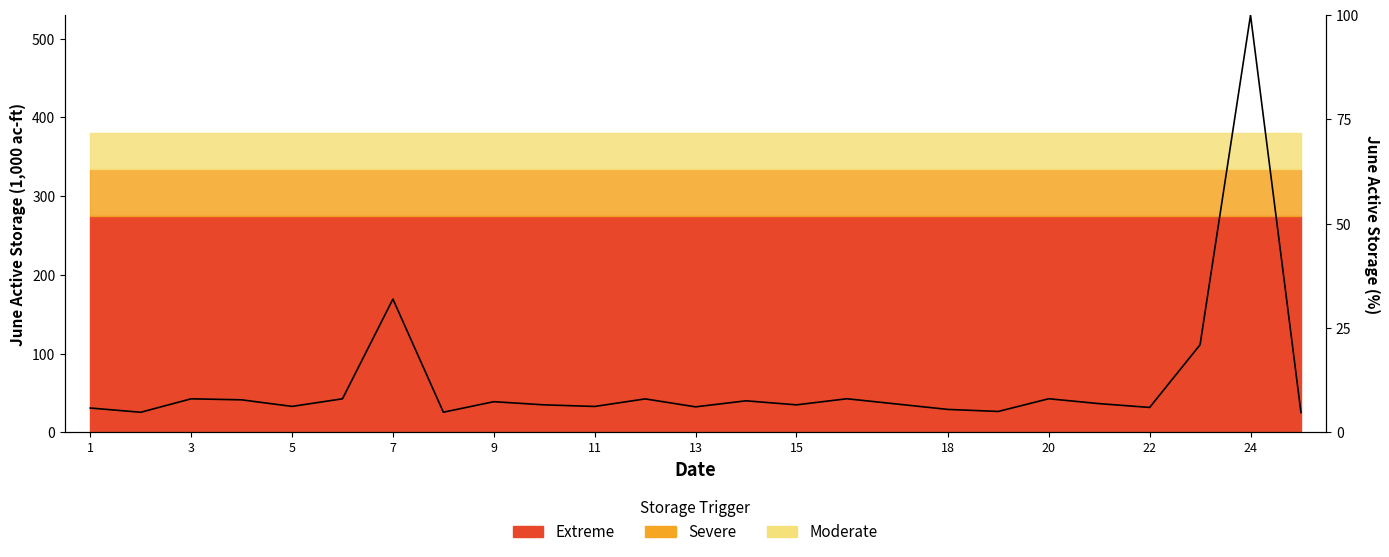

What is the smallest value displayed?

25.1